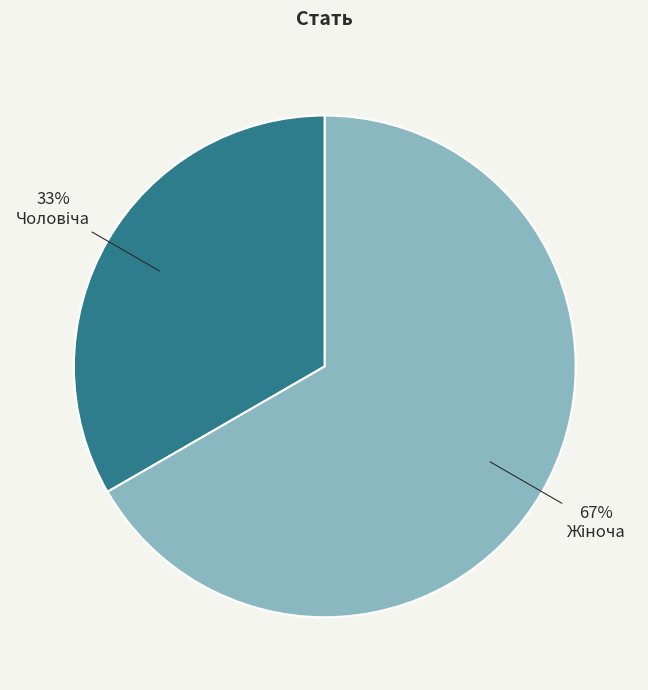

To the nearest percent, what is the average slice percentage?

50%